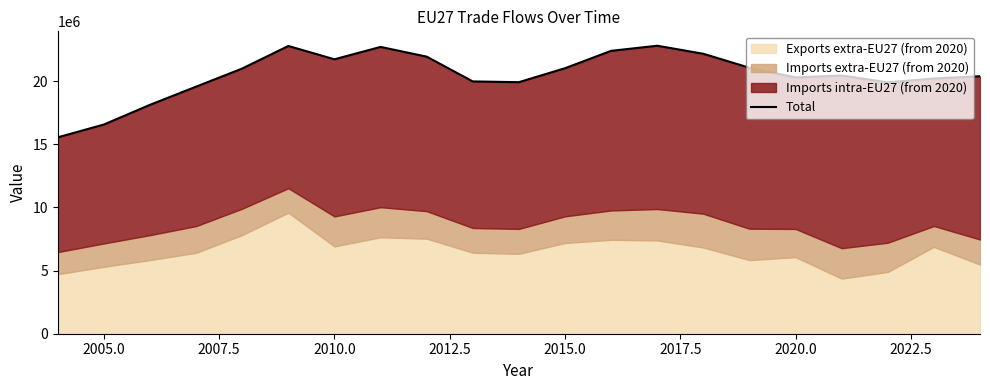

The chart shows a value of 9569790 at 2020.0. True or false?

False